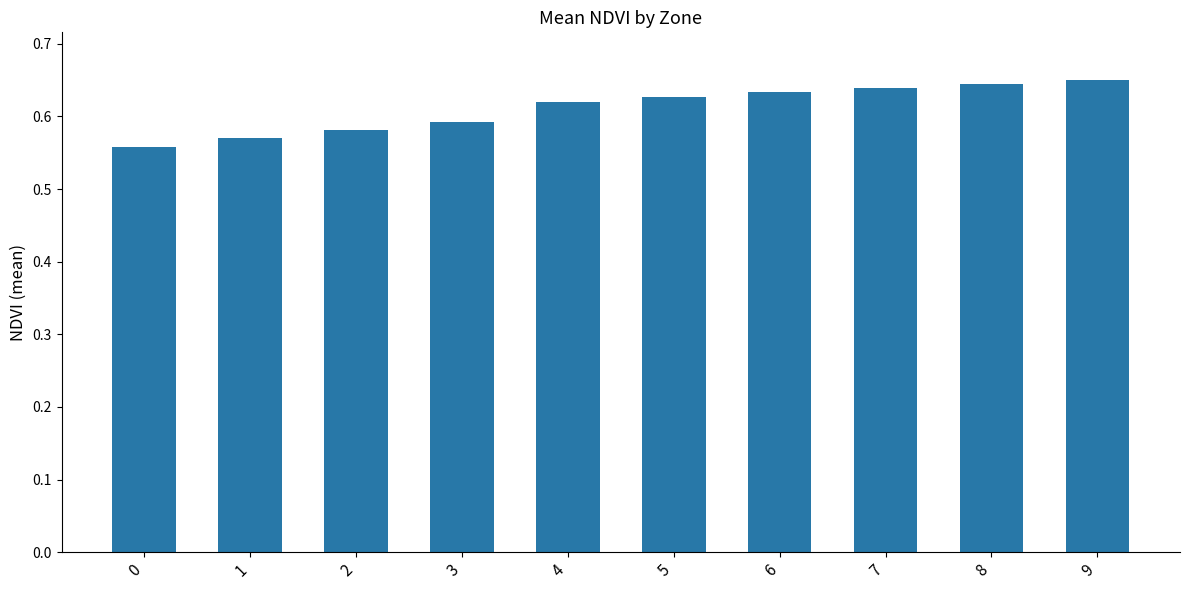

What is the change in value from 3 to 8?

+0.1